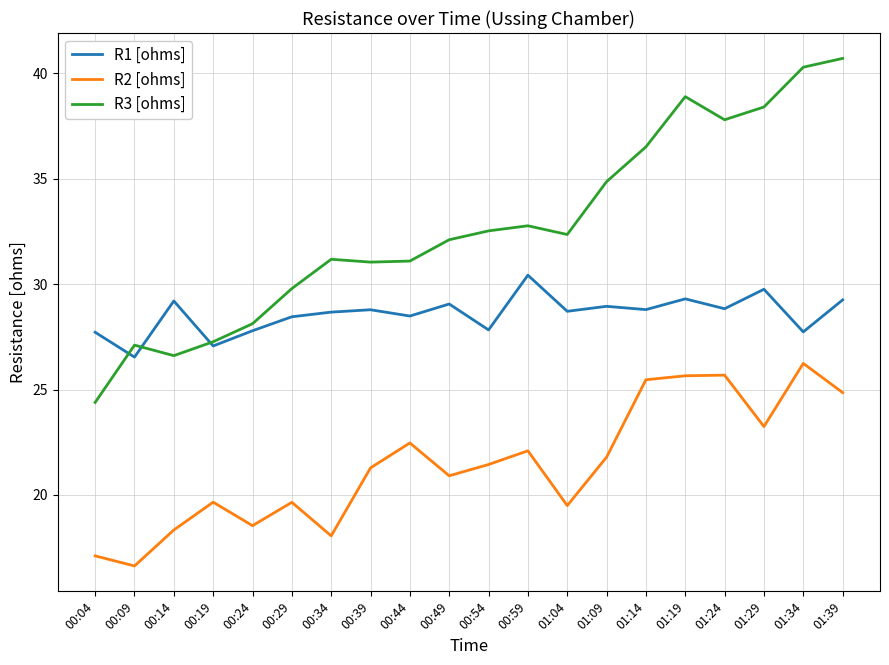

Rank the series by their average value, from lowest to highest.

R2 [ohms], R1 [ohms], R3 [ohms]